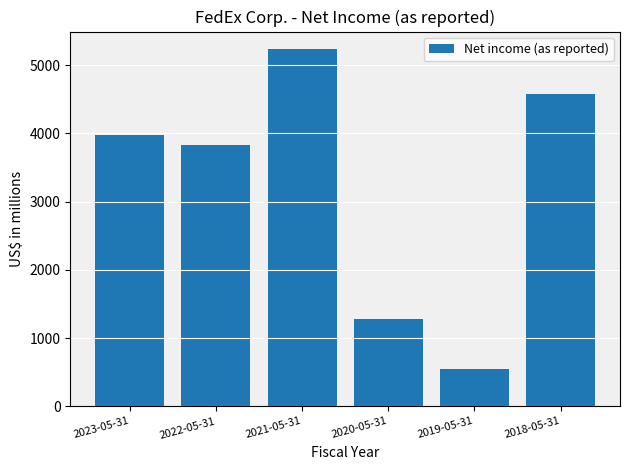

What position from the right is 2021-05-31?

4